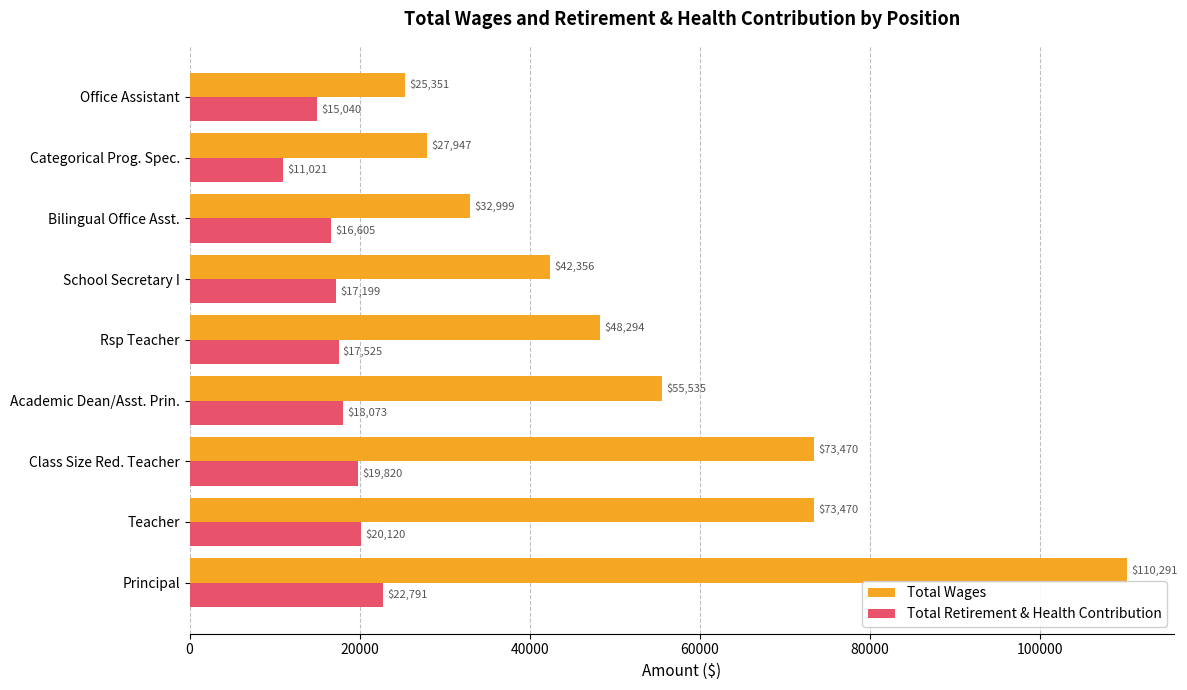

What is the average value of the Total Wages series?

54413